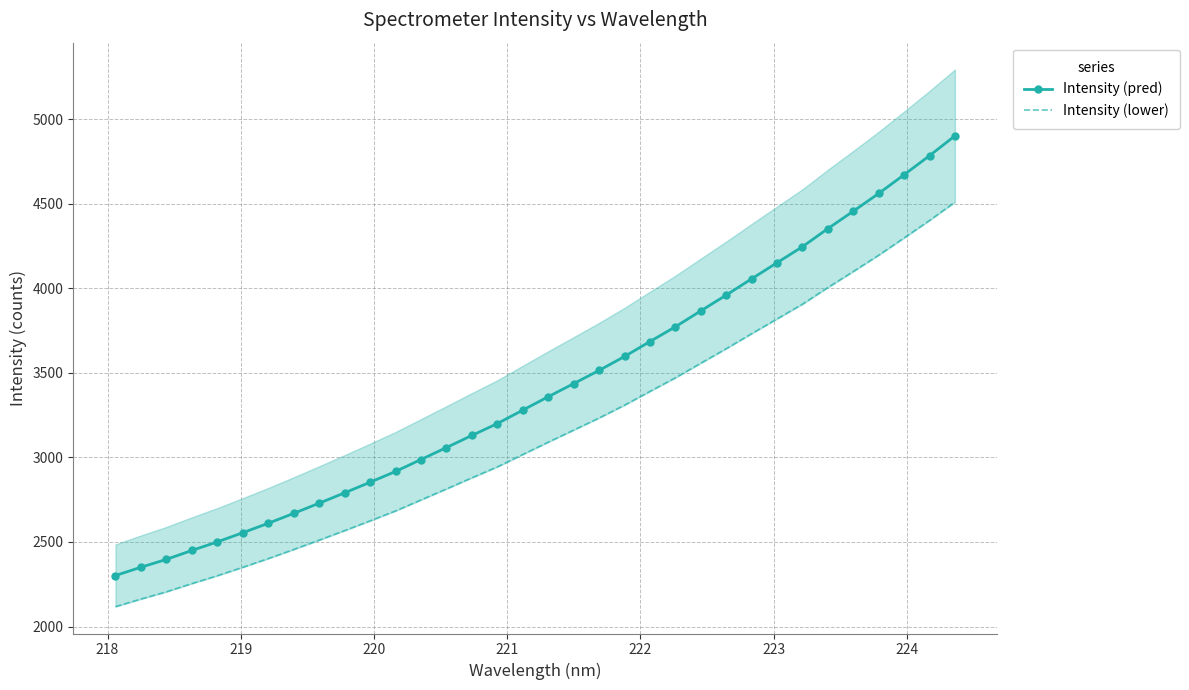

What is the value of the Intensity (pred) point at the 25th from the left?

3960.3